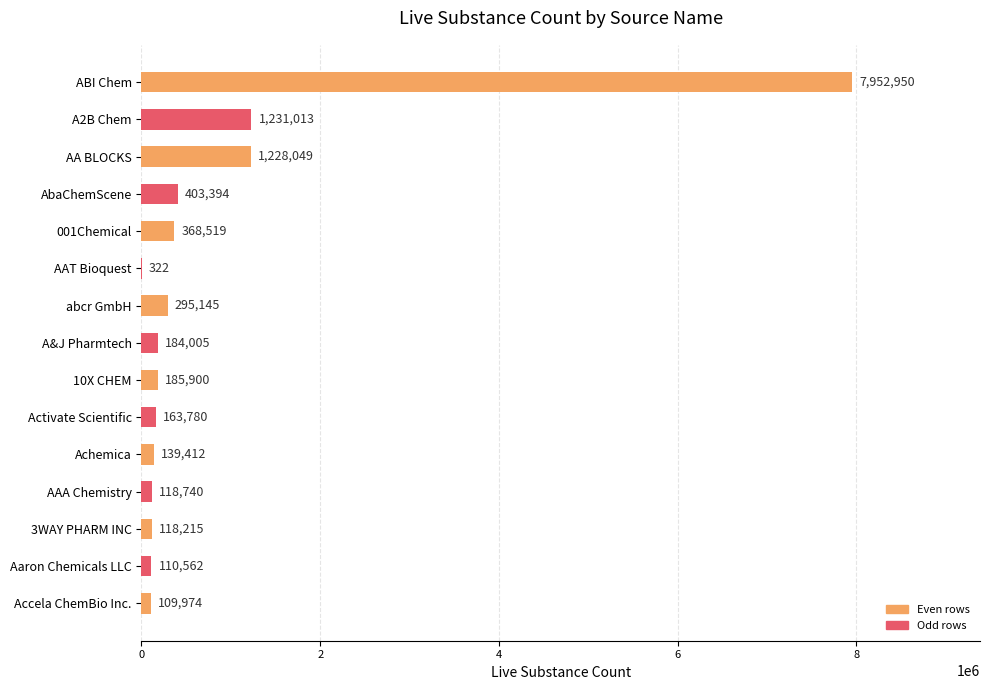

What is the ratio of the value at AA BLOCKS to the value at Aaron Chemicals LLC?

11.1